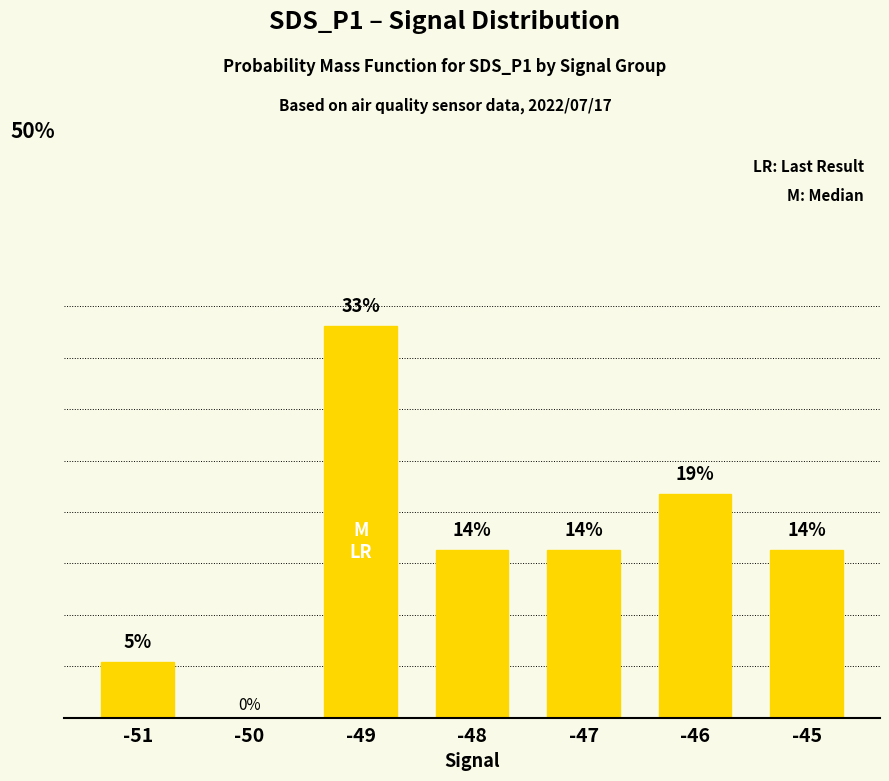

True or false: the data shows 4.8 at -51.

True